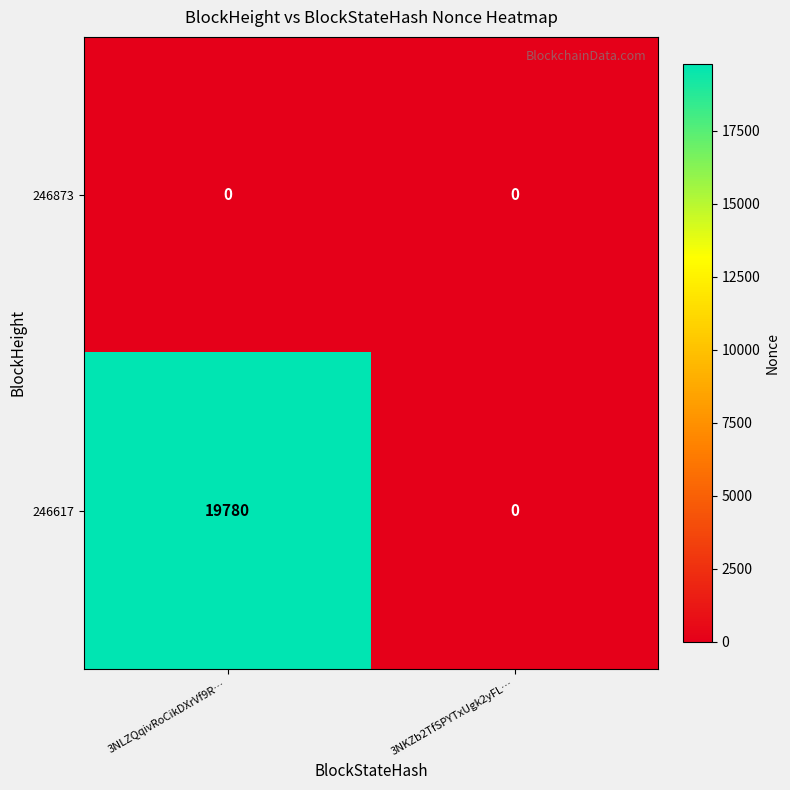

True or false: 246873 has a value of 0 at 3NKZb2TfSPYTxUgk2yFL….

True